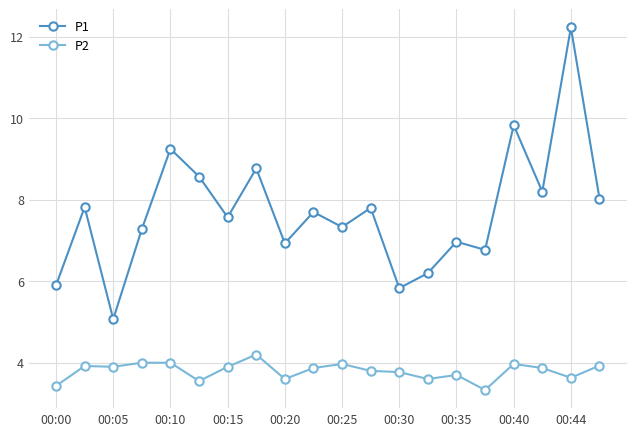

What is the value of the P1 point at the 4th from the left?

7.3